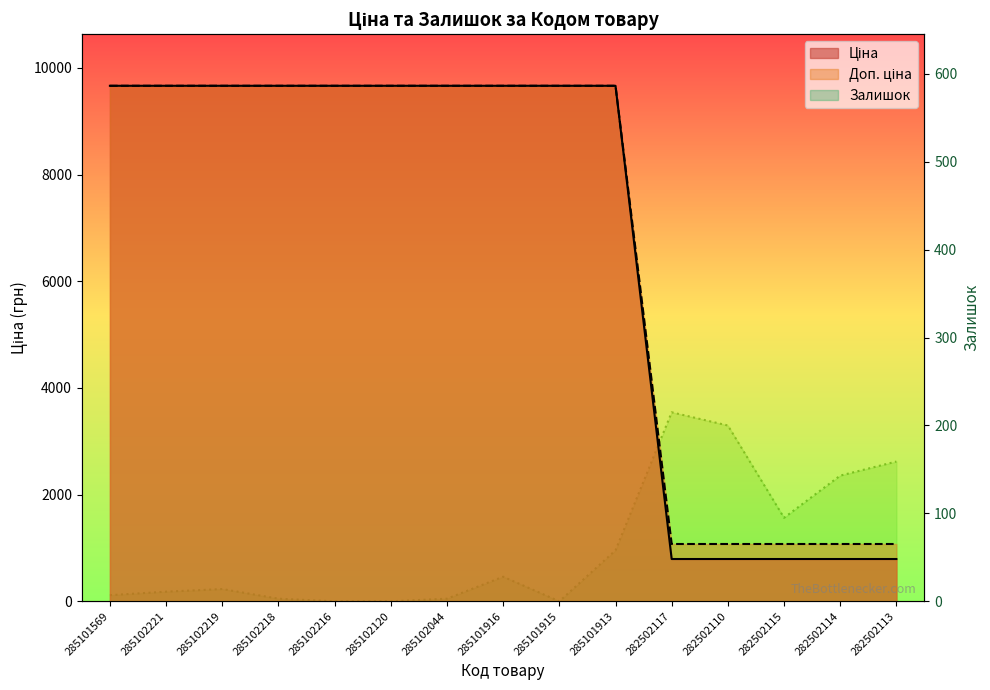

At which category is the sum across all series the highest?

285101913